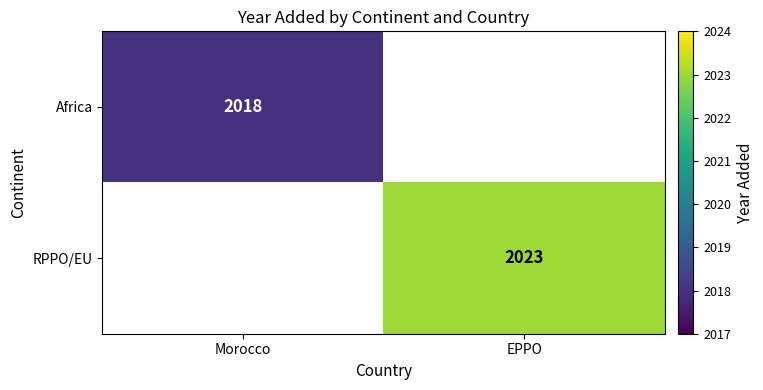

Which category has the lowest value in the RPPO/EU series?

Morocco